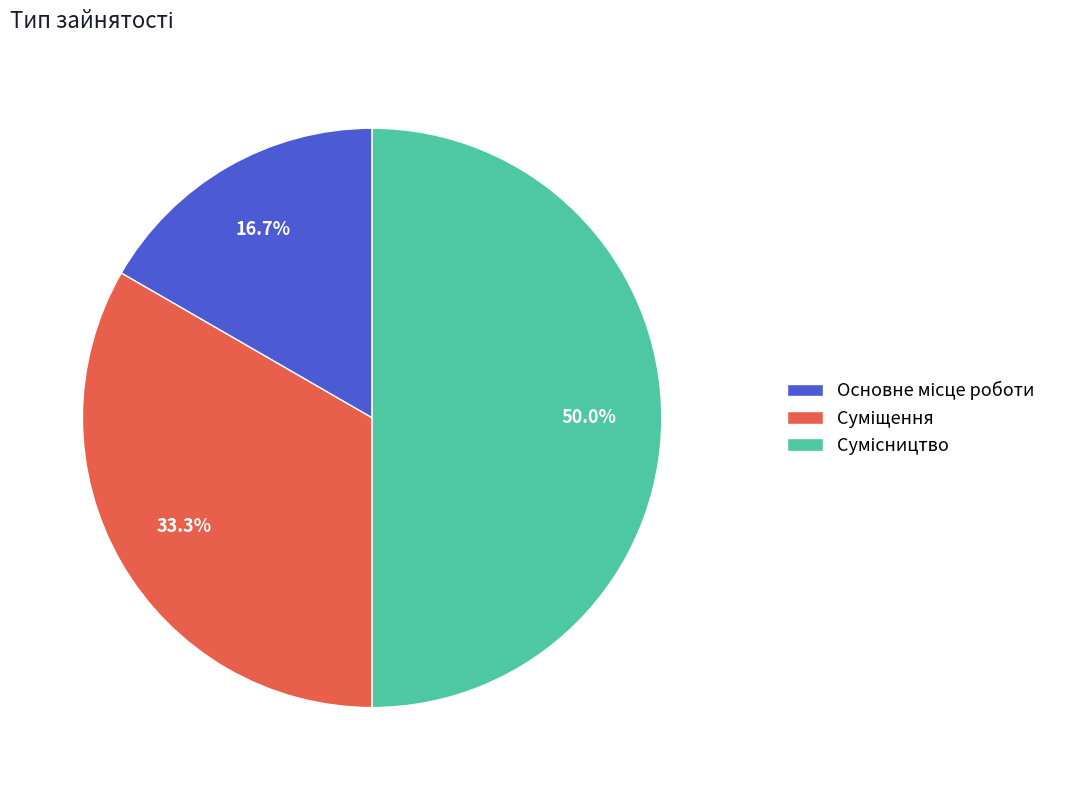

What is the ratio of the value at Сумісництво to the value at Основне місце роботи?

3.0